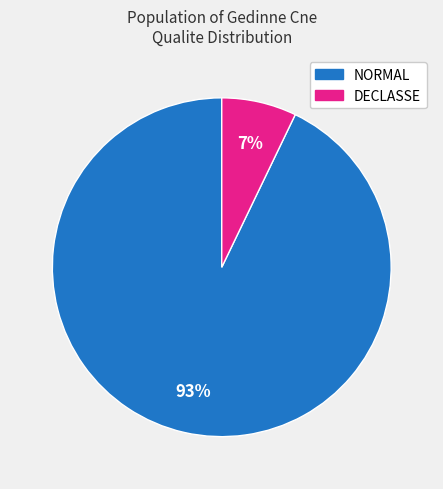

To the nearest percent, what is the difference between the largest and smallest slice percentages?

86%